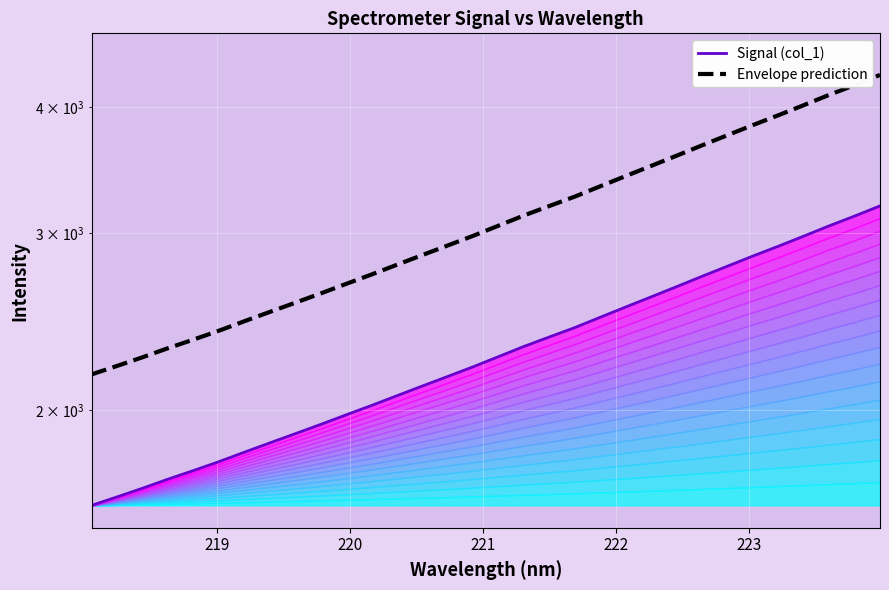

How many data points in Envelope prediction are less than 3050?

16